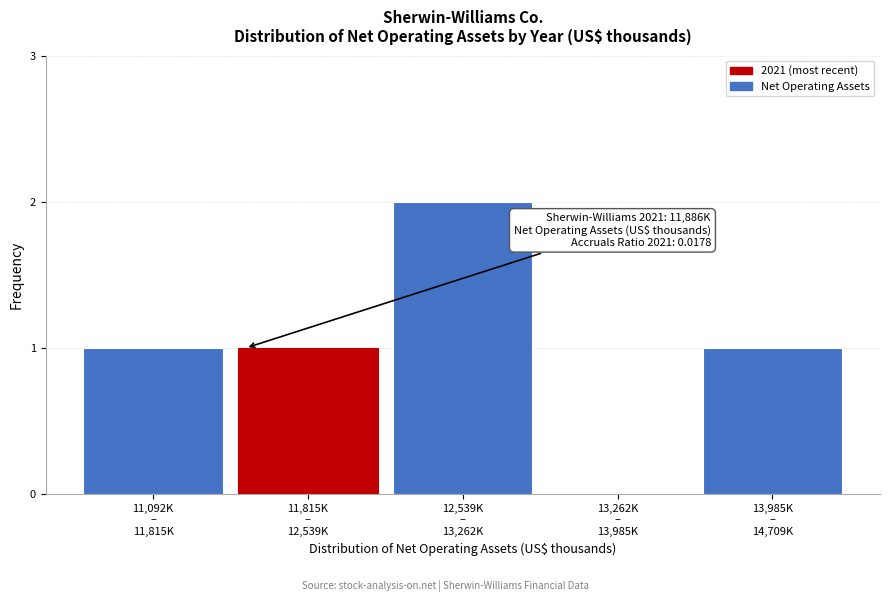

What is the sum of all values?

5